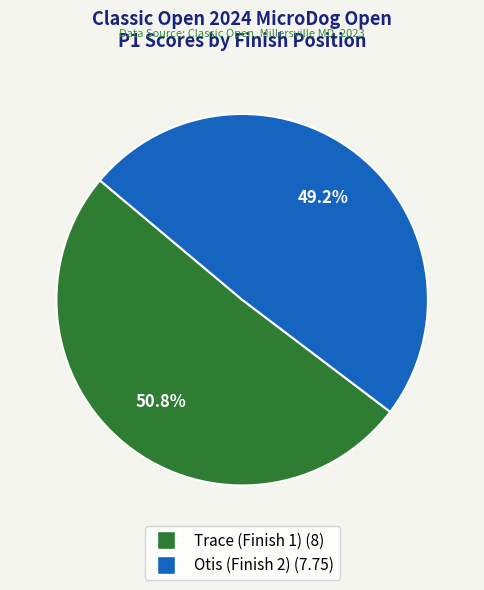

Is there any slice that represents more than half of the pie?

Yes